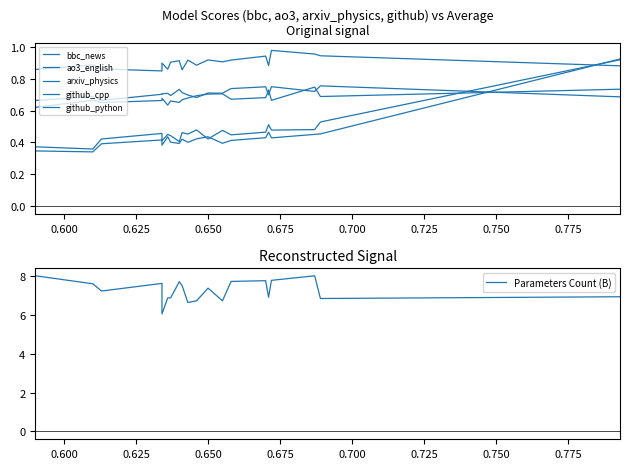

Which series has the largest total across all categories?

Parameters Count (B)